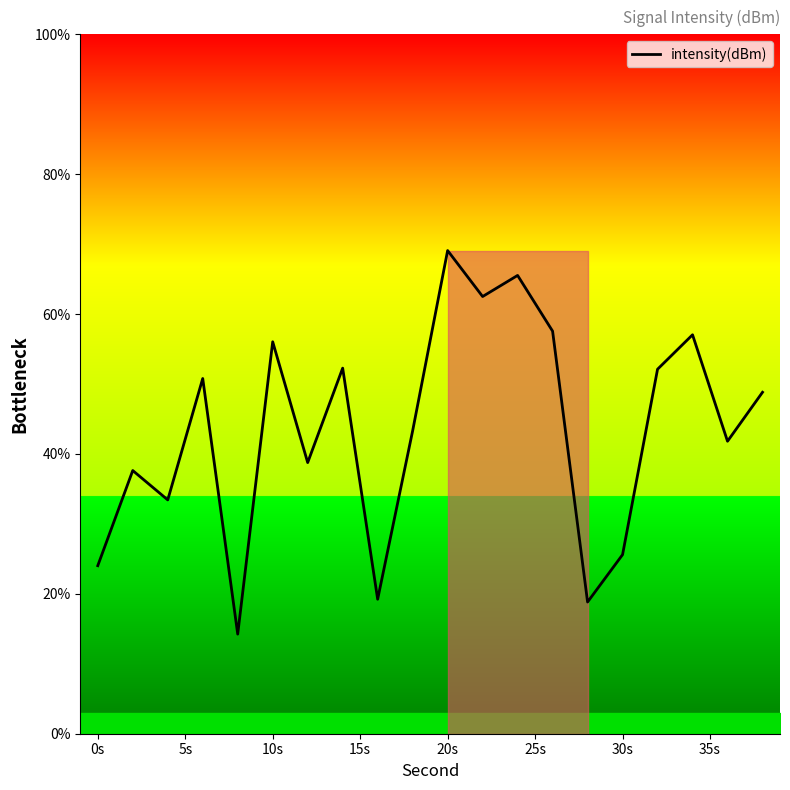

What is the difference between the maximum and minimum values?

54.8